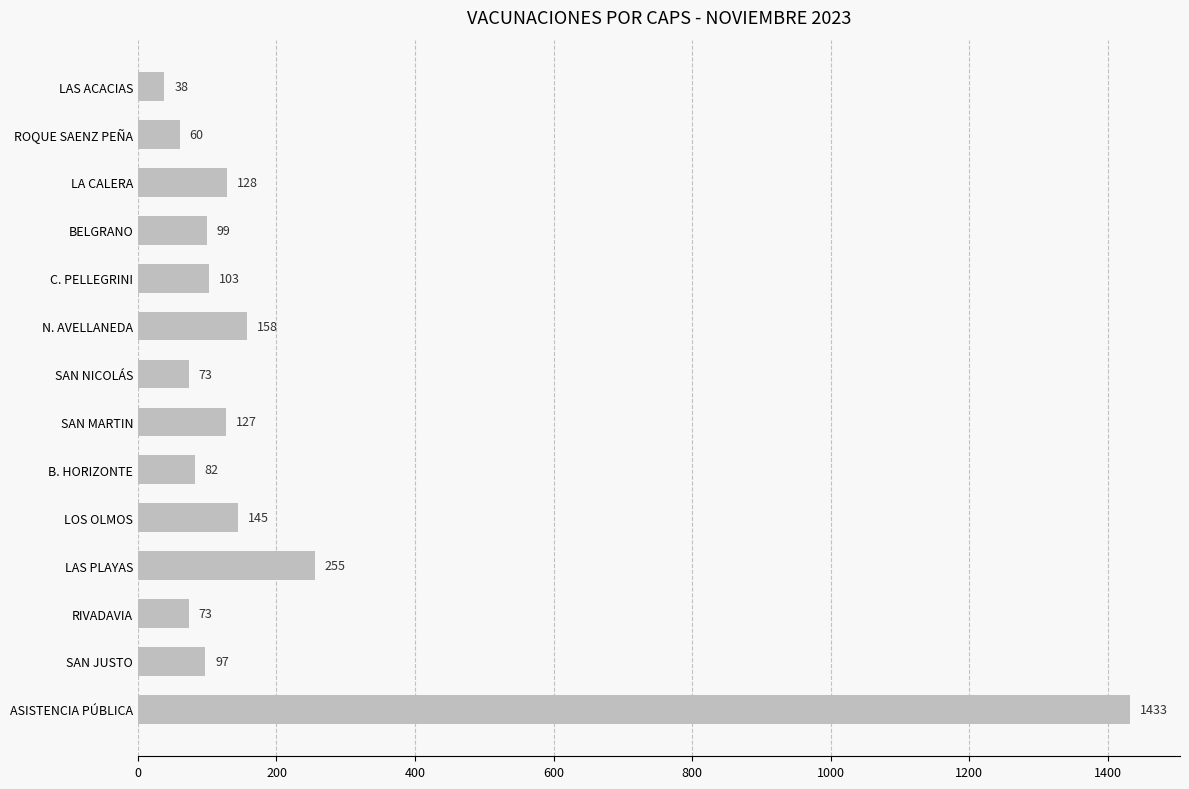

What is the sum of all values?

2871